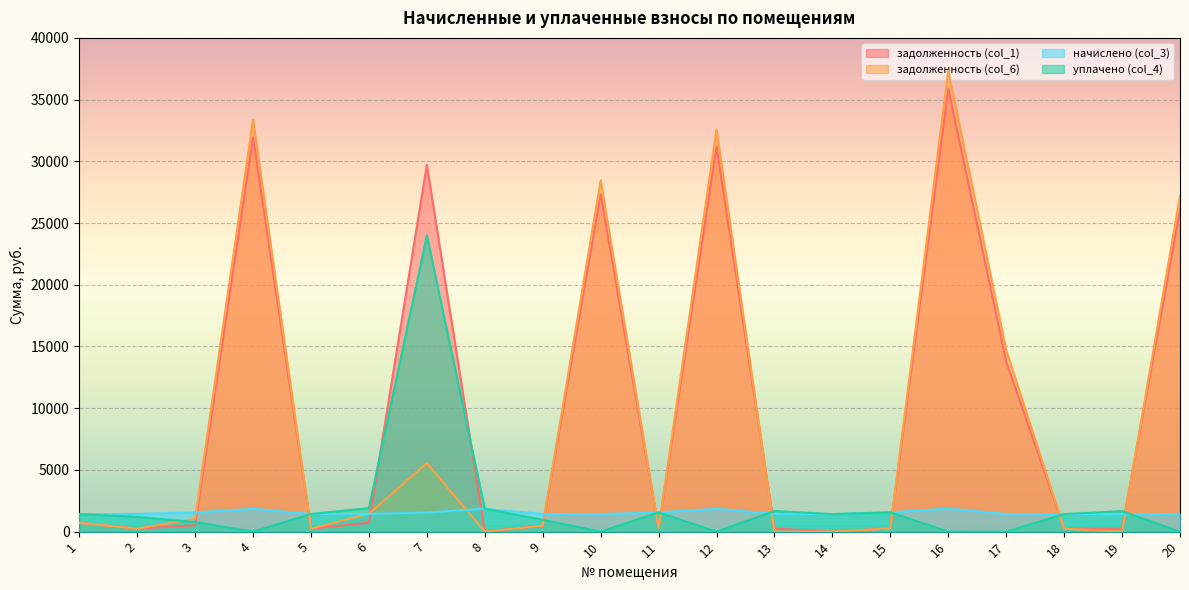

Where is the first local maximum for задолженность (col_6)?

4